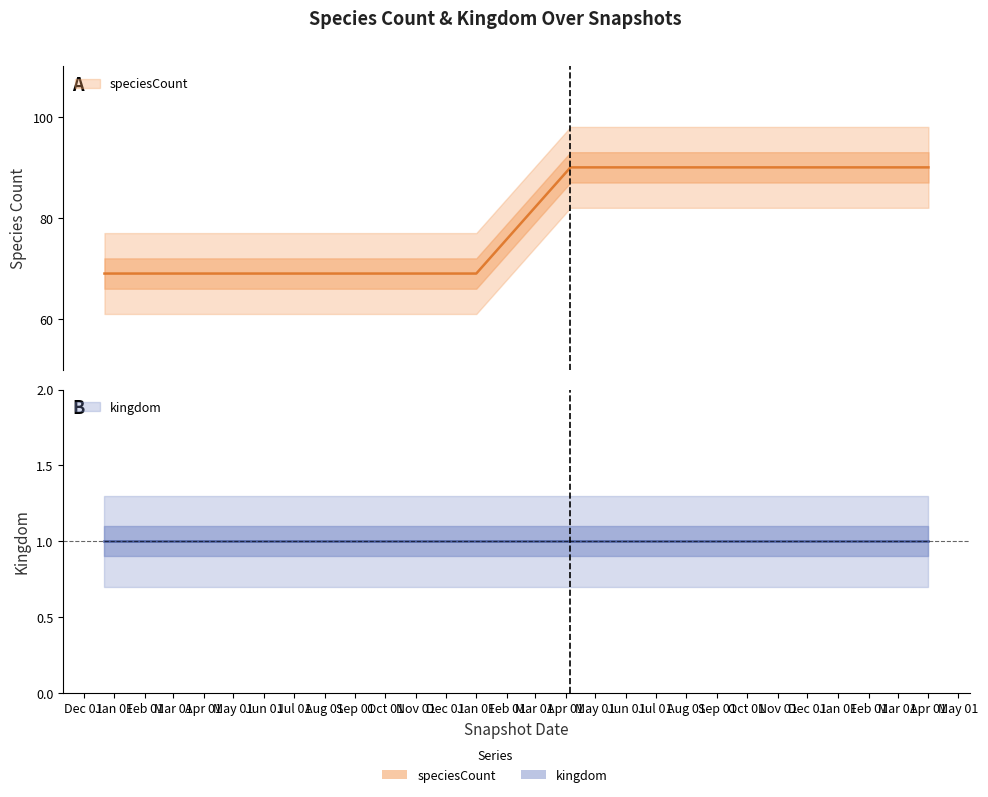

Does the chart display data point markers on the line(s)?

No